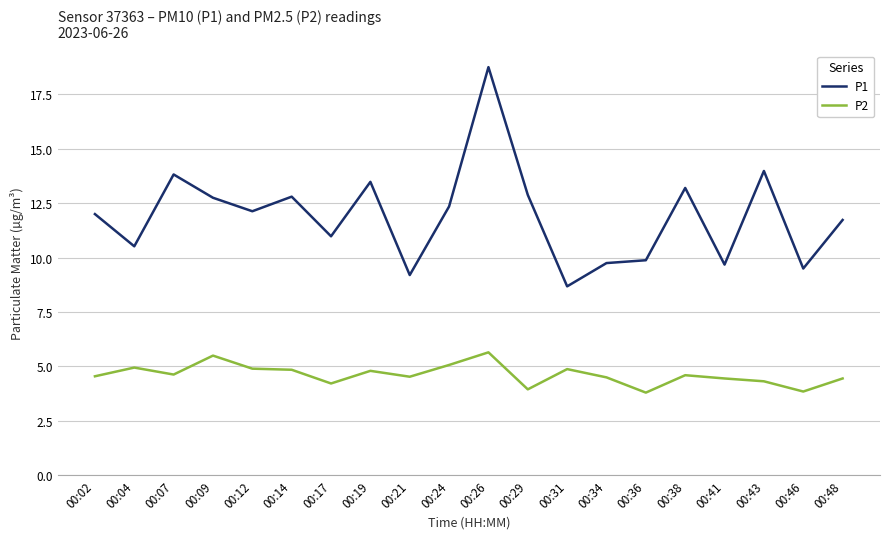

True or false: P1 and P2 cross at least once.

False